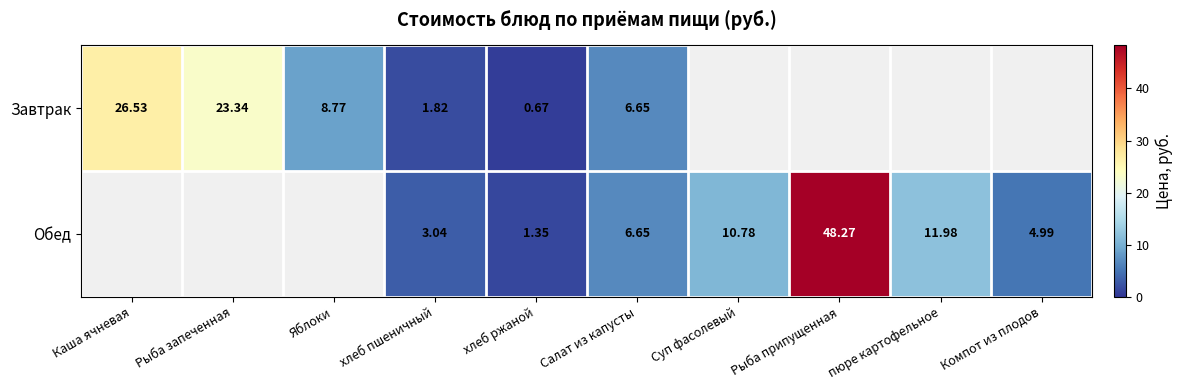

True or false: Завтрак has a value of 5.7 at Яблоки.

False